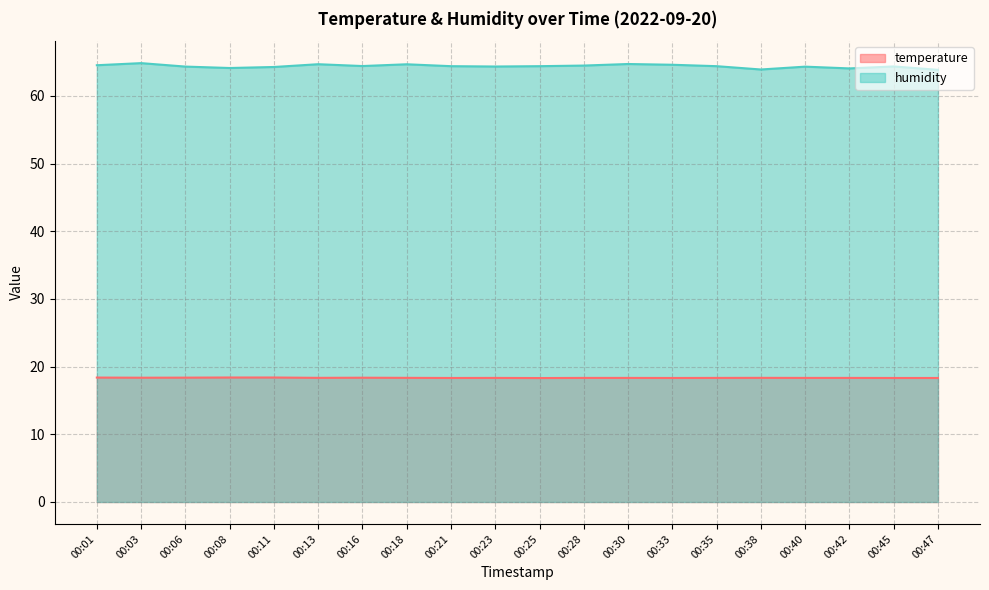

Between 00:01 and 00:28, which is larger?

00:01